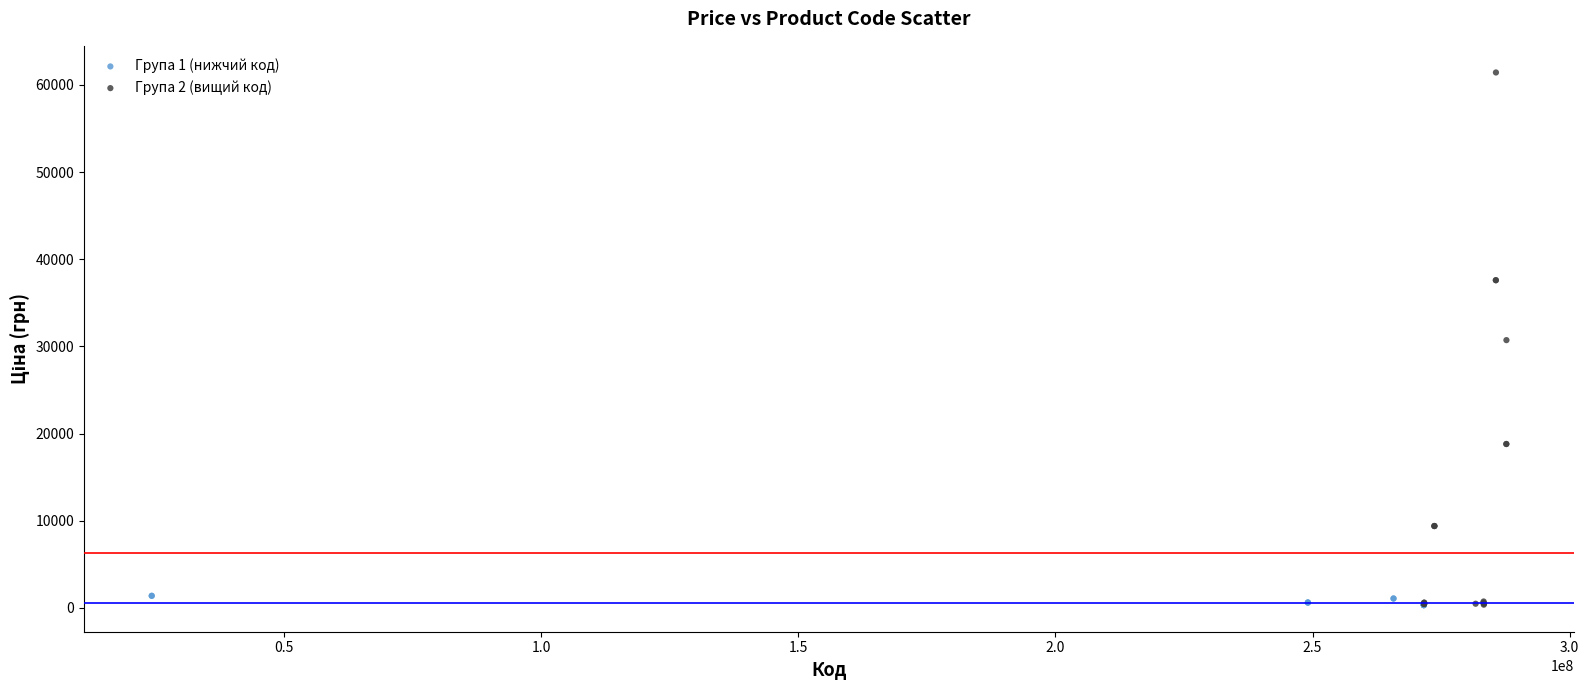

Which series has the widest spread of Y values?

Група 2 (вищий код)